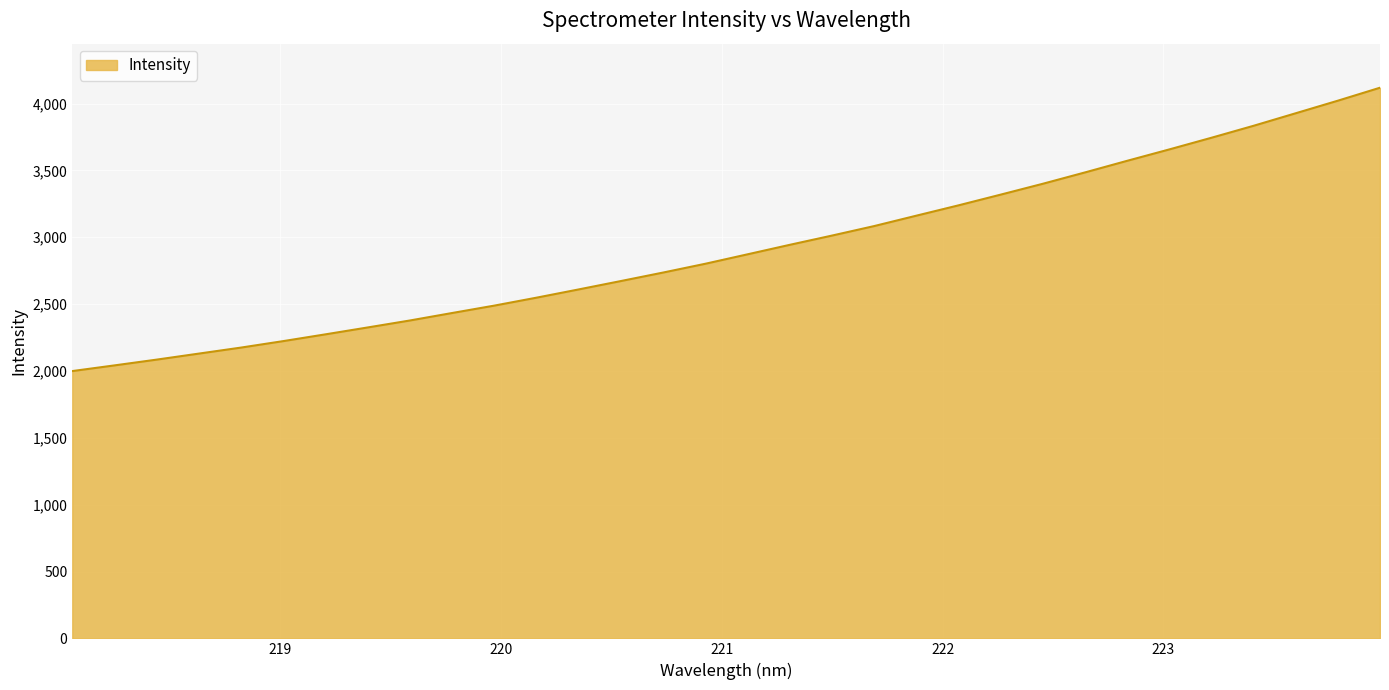

What is the maximum value shown in the chart?

4118.6